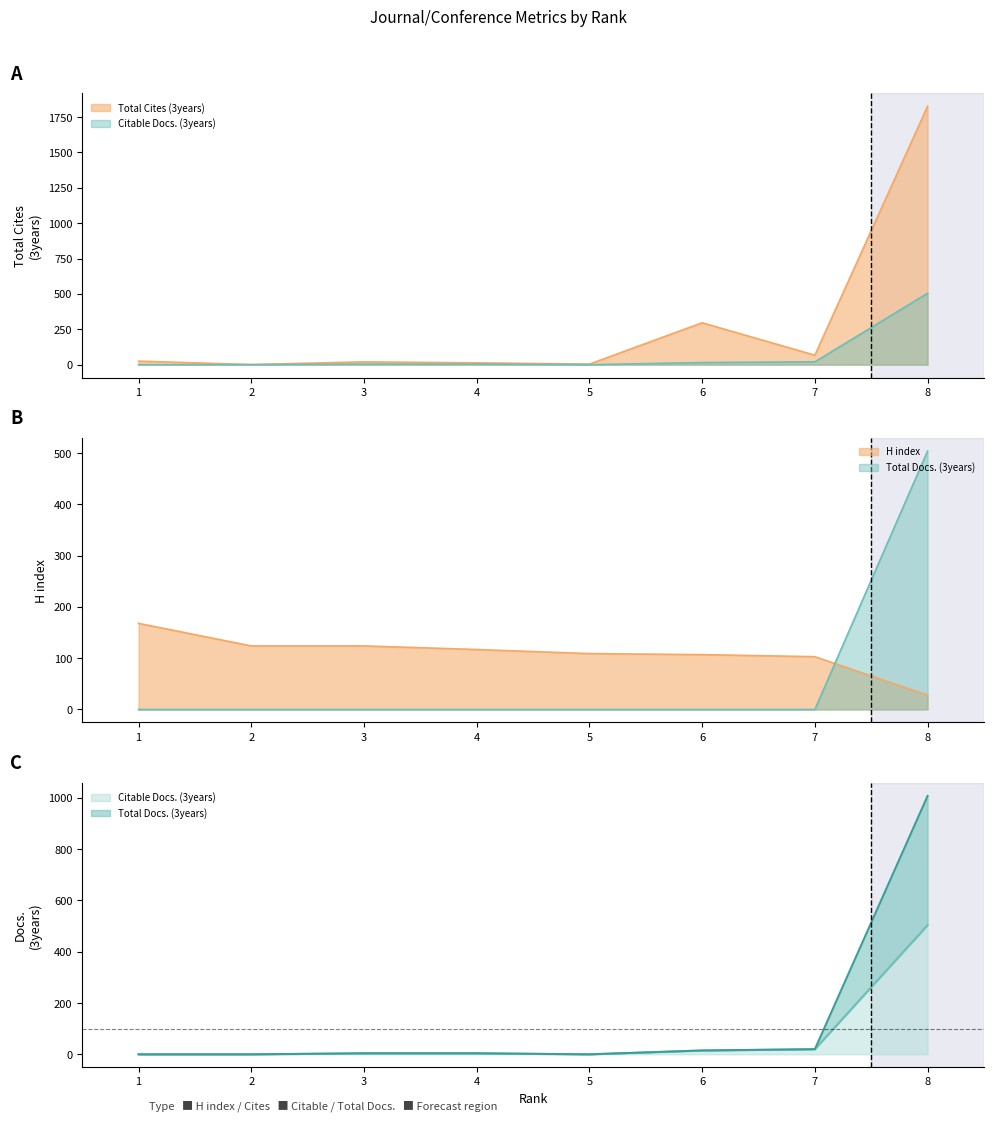

How many interior local valleys does the Citable Docs. (3years) series have?

1